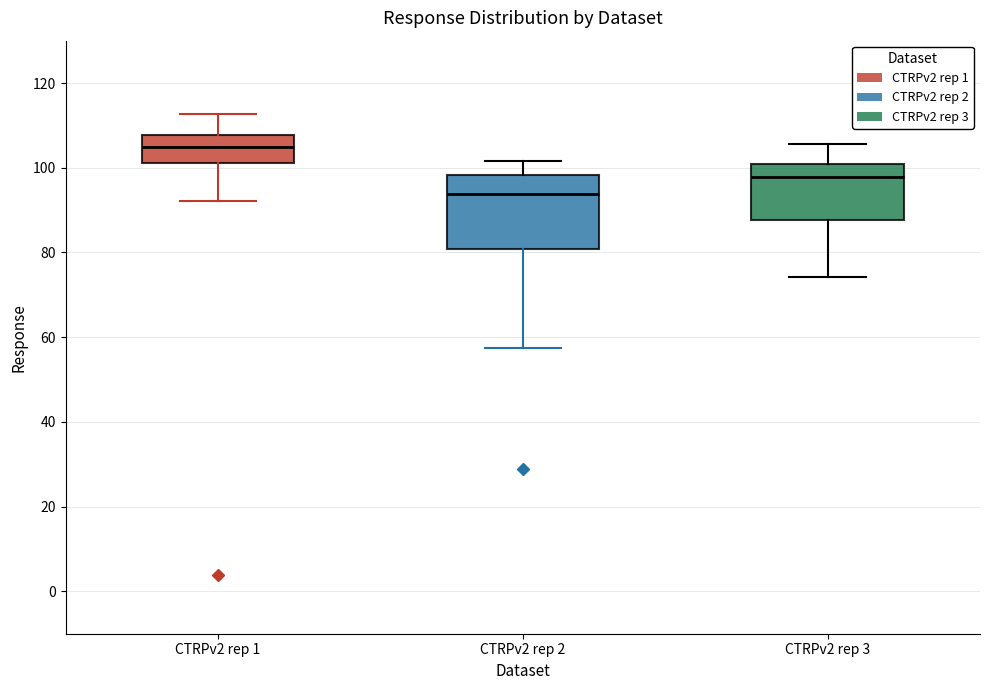

Reading left to right, read every box against the y-axis: the position of its median line, the range the box covers, and the ends of its whiskers. The values are not printed on the chart, so give them approximately, as read against the axis.

CTRPv2 rep 1: median 104, box 102 to 108, whiskers 92 to 112
CTRPv2 rep 2: median 94, box 80 to 98, whiskers 58 to 102
CTRPv2 rep 3: median 98, box 88 to 100, whiskers 74 to 106